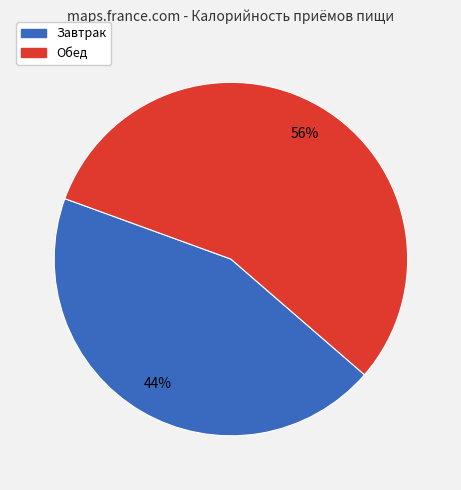

Is the sum of Обед and Завтрак greater than half?

Yes